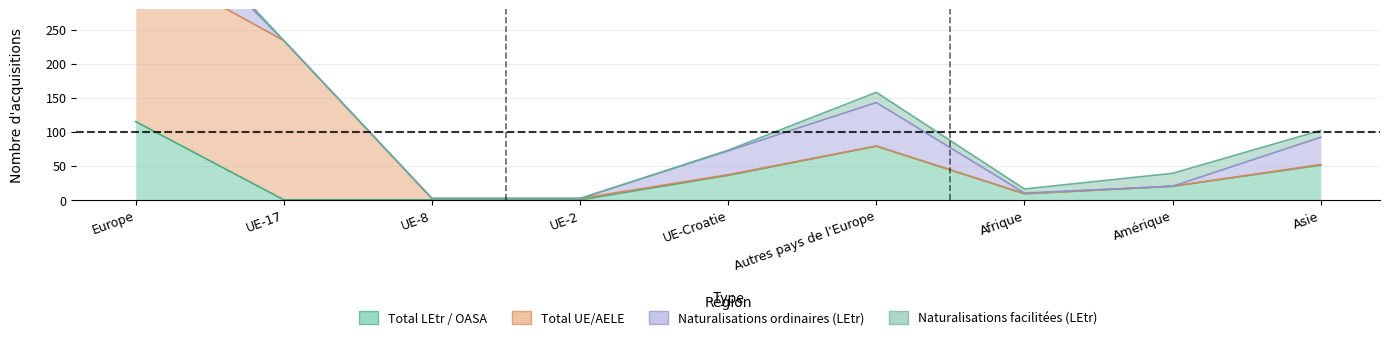

At which category does the chart reach its minimum across all series?

UE-17